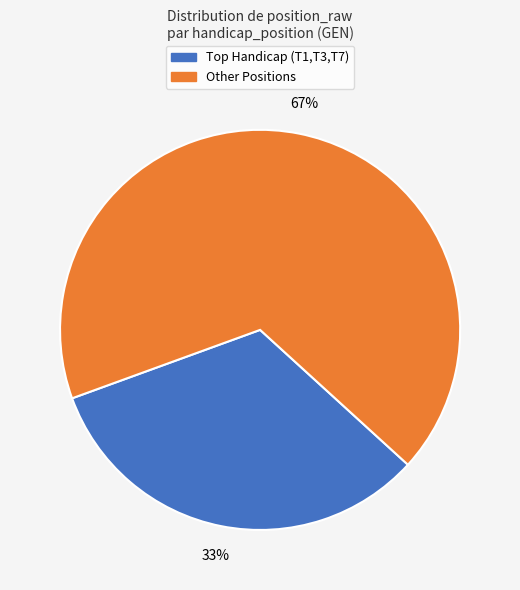

To the nearest percent, what is the average slice percentage?

50%